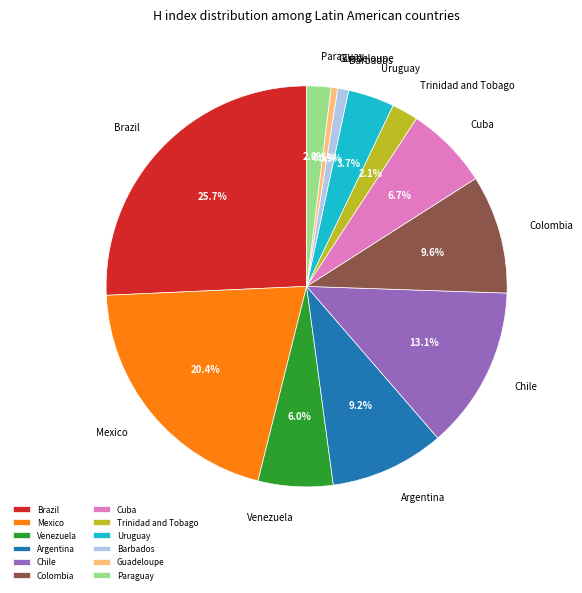

To the nearest percent, what is the difference between the largest and smallest slice percentages?

25%